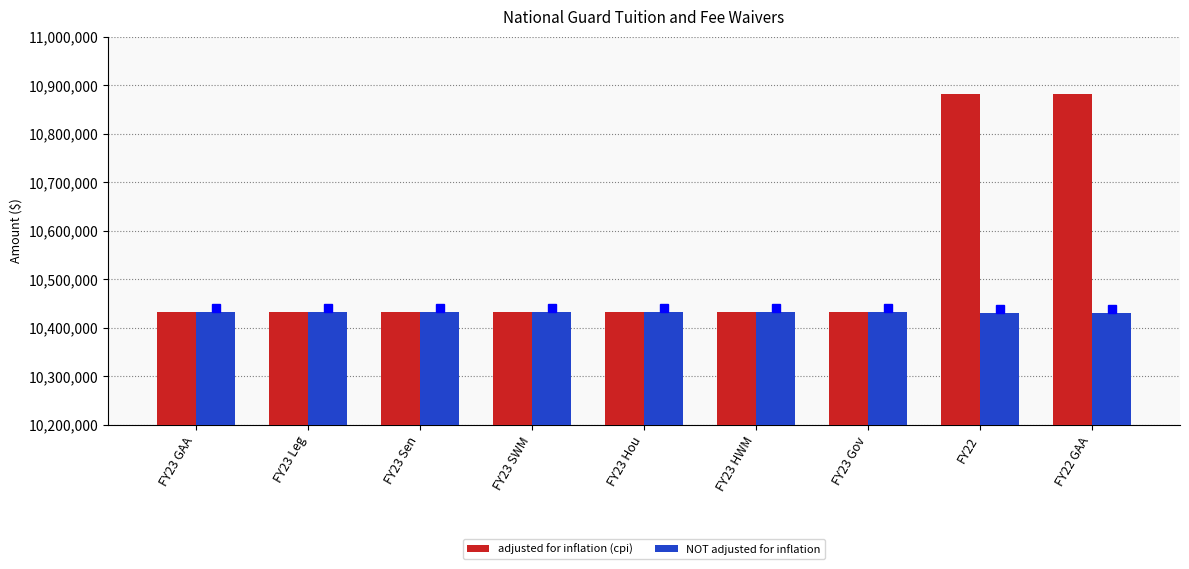

What is the sum of the NOT adjusted for inflation values at FY23 HWM and FY23 Gov?

20864017